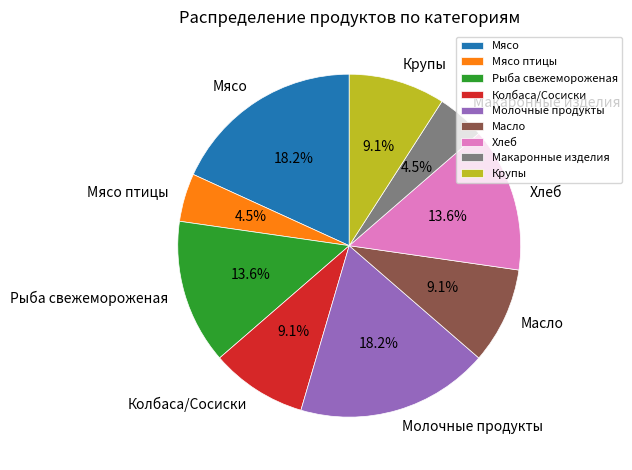

To the nearest percent, what is the difference between the Рыба свежемороженая and Мясо slice percentages?

5%